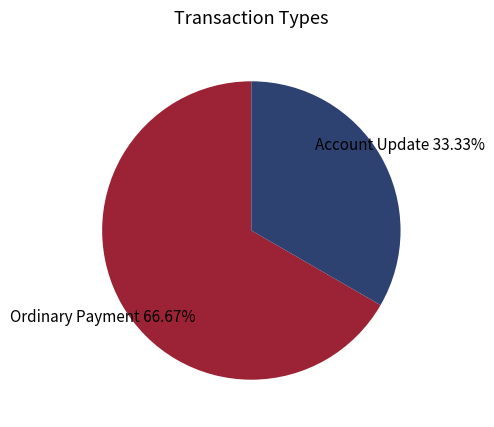

To the nearest percent, what is the average slice percentage?

50%